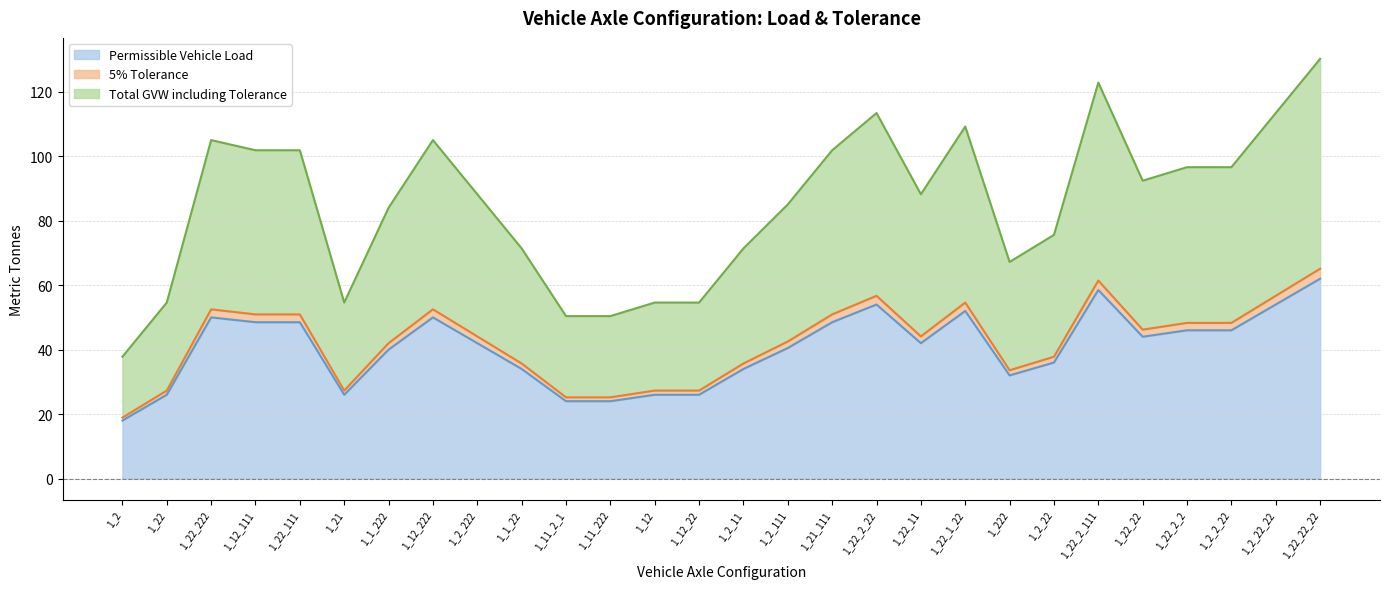

Reading right to left, transcribe all the data shown in this chart.

Permissible Vehicle Load: 62.0	54.0	46.0	46.0	44.0	58.5	36.0	32.0	52.0	42.0	54.0	48.5	40.5	34.0	26.0	26.0	24.0	24.0	34.0	42.0	50.0	40.0	26.0	48.5	48.5	50.0	26.0	18.0
5% Tolerance: 65.1	56.7	48.3	48.3	46.2	61.4	37.8	33.6	54.6	44.1	56.7	50.9	42.5	35.7	27.3	27.3	25.2	25.2	35.7	44.1	52.5	42.0	27.3	50.9	50.9	52.5	27.3	18.9
Total GVW including Tolerance: 130.2	113.4	96.6	96.6	92.4	122.8	75.6	67.2	109.2	88.2	113.4	101.8	85.0	71.4	54.6	54.6	50.4	50.4	71.4	88.2	105.0	84.0	54.6	101.8	101.8	105.0	54.6	37.8